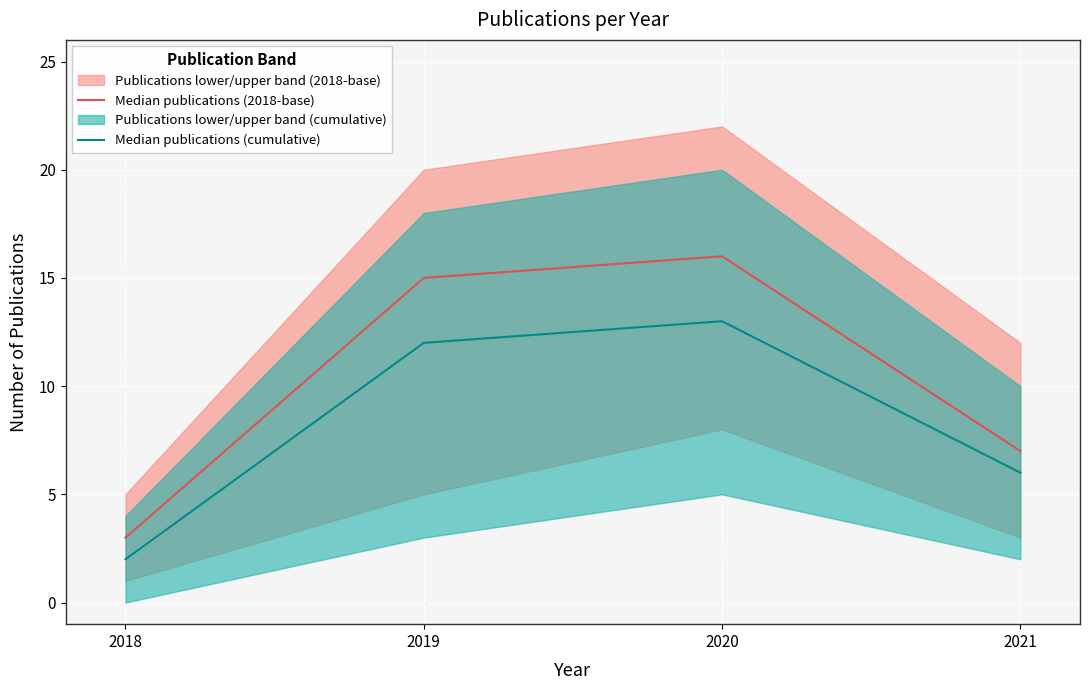

True or false: Median publications (2018-base) and Median publications (cumulative) intersect in this chart.

False